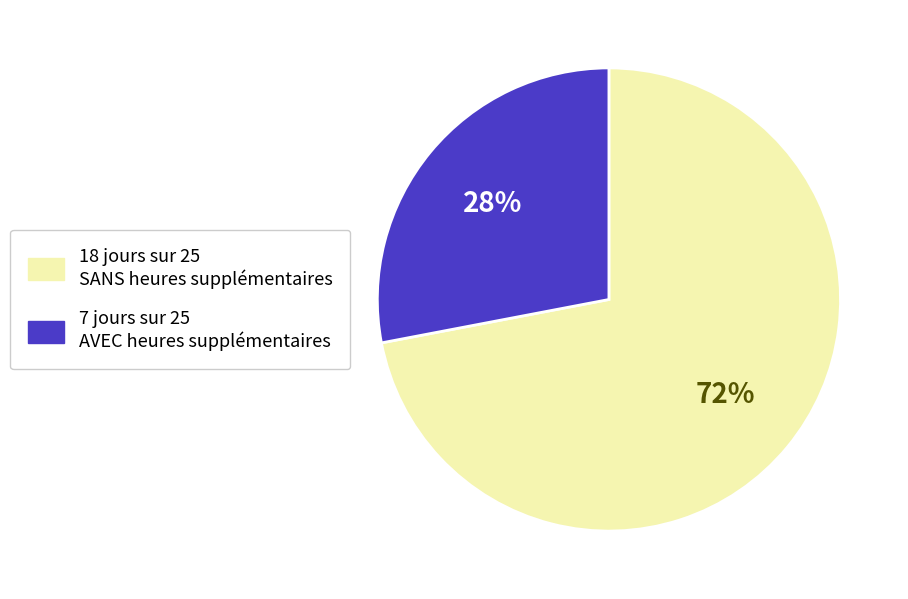

How many slices are in this pie chart?

2